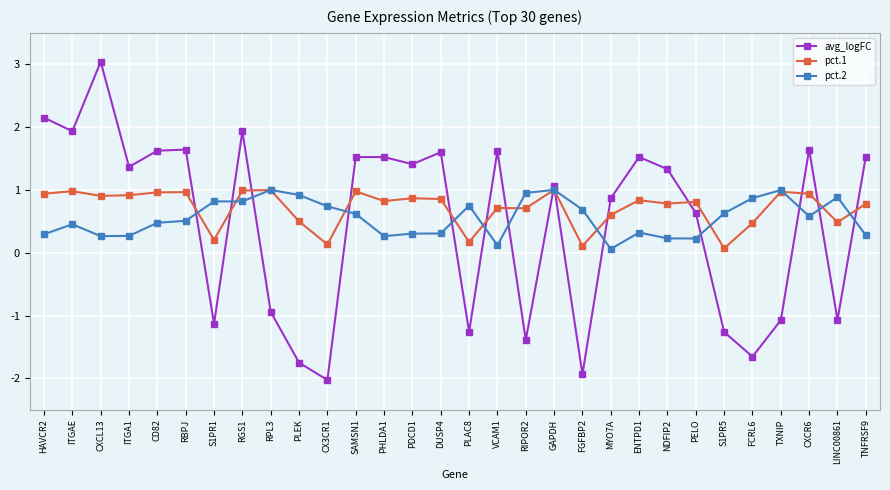

What is the spread (max minus min) of values at PHLDA1?

1.3